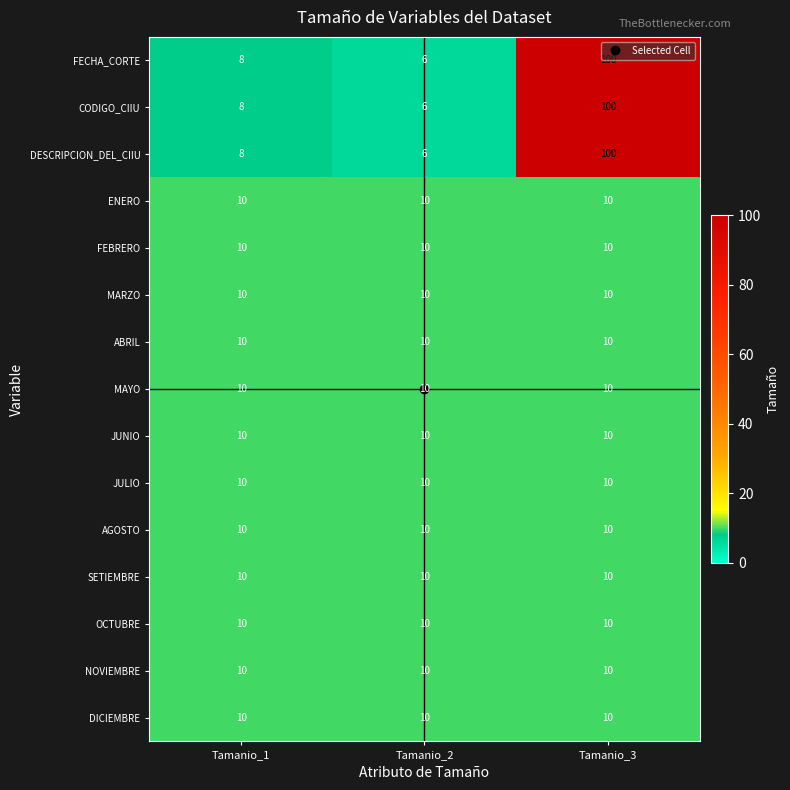

What is the sum of the OCTUBRE values at Tamanio_3 and Tamanio_2?

20